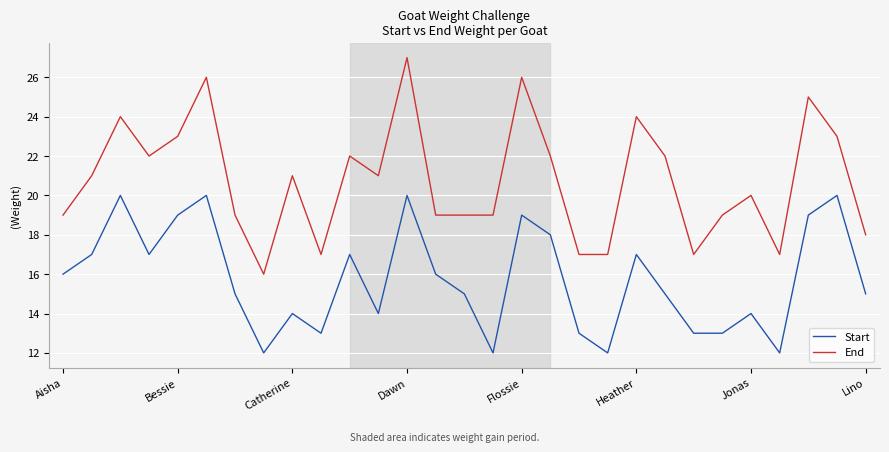

What is the maximum value for Start?

20